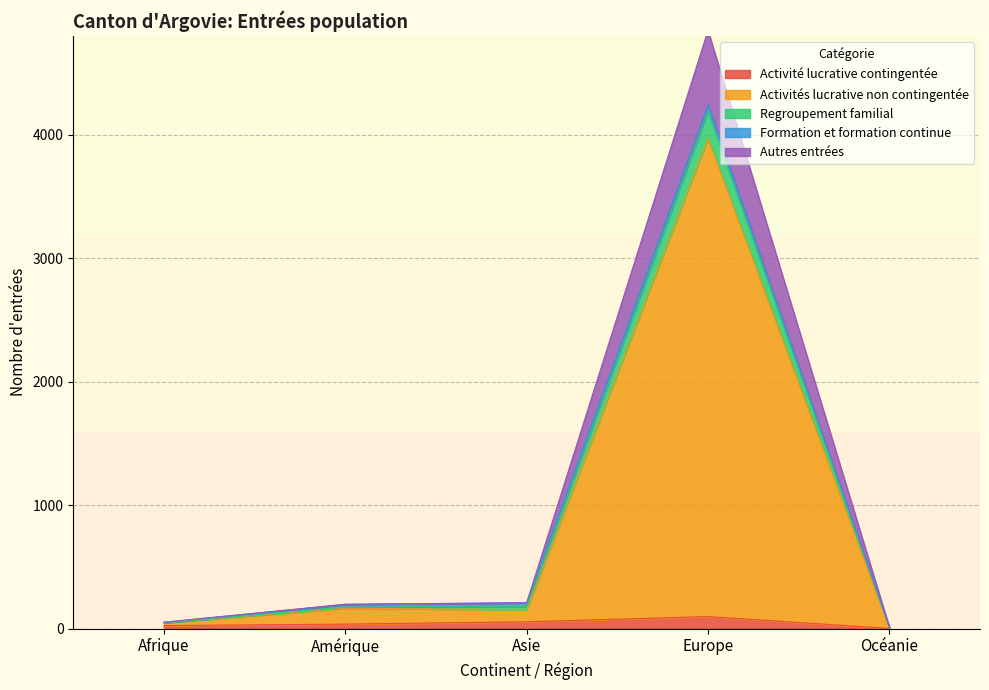

What position from the left is Asie?

3